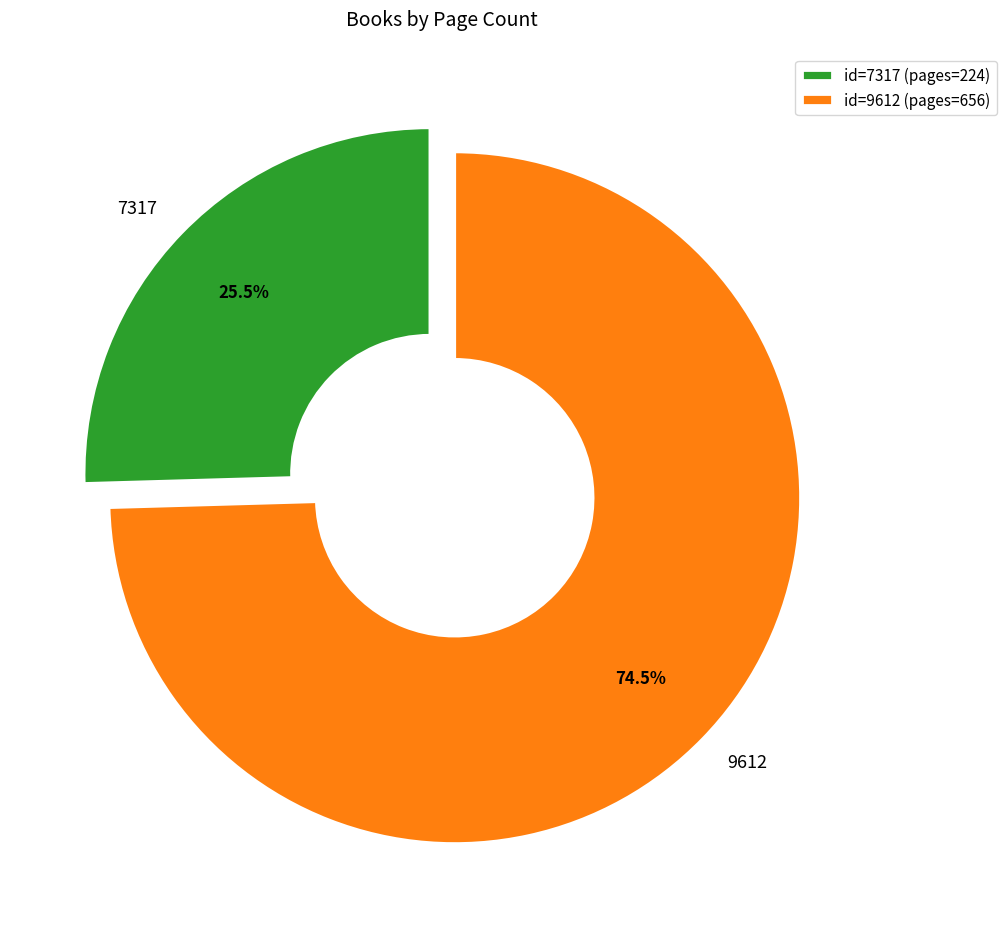

Is there a majority slice in this chart?

Yes